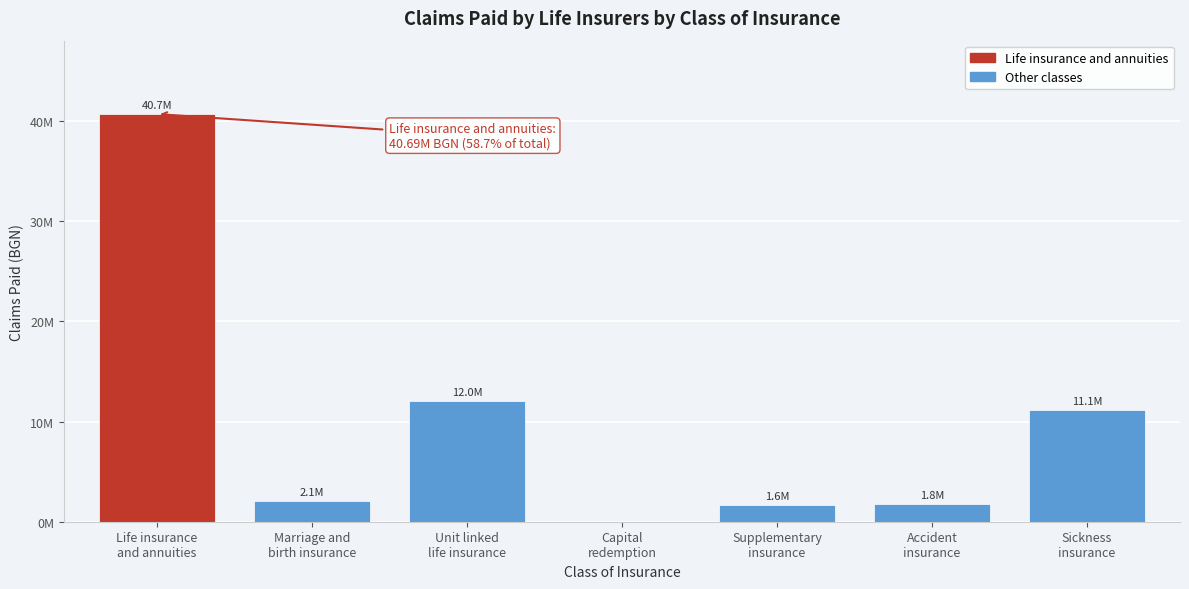

Are the bars horizontal?

No